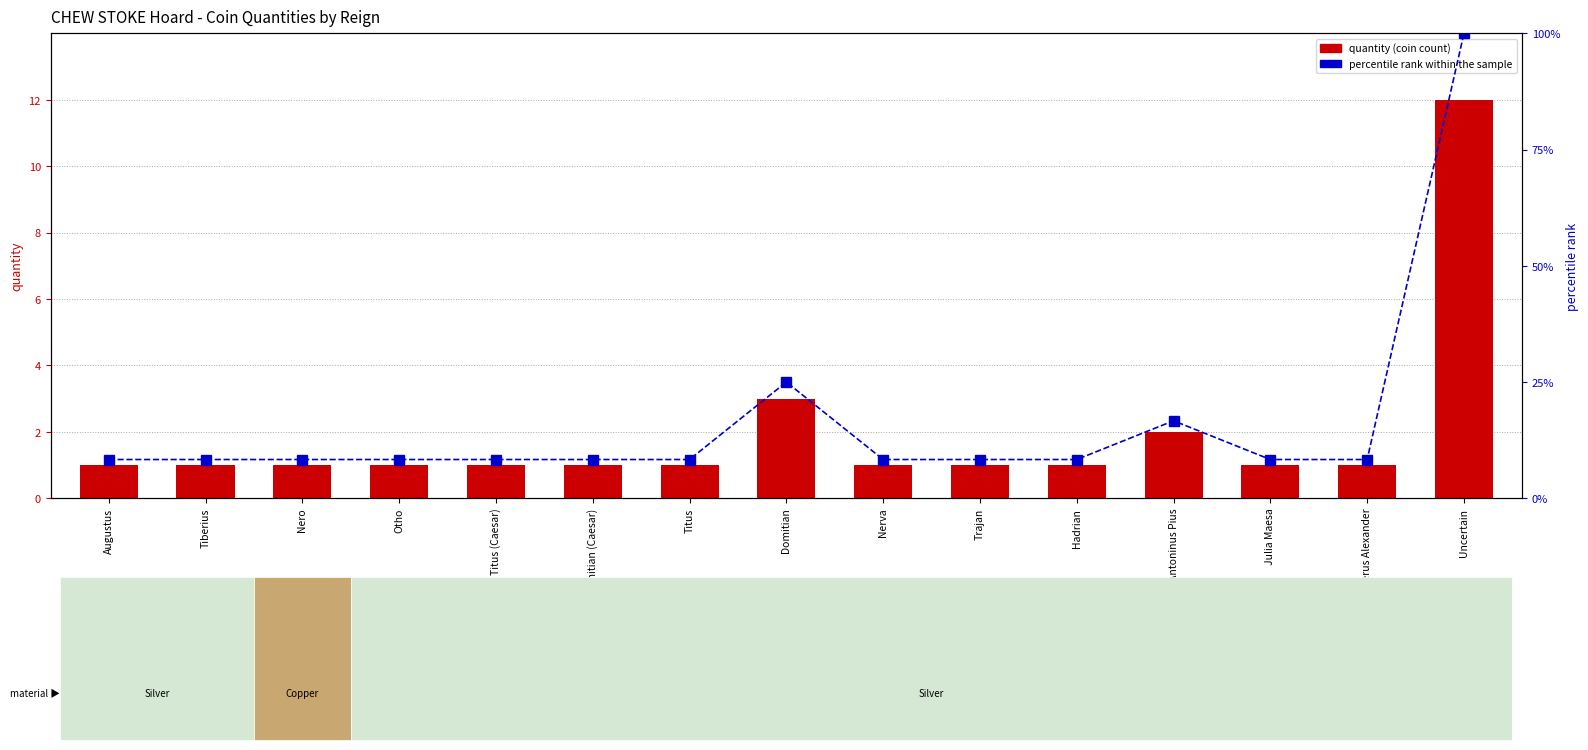

Are the bars horizontal?

No